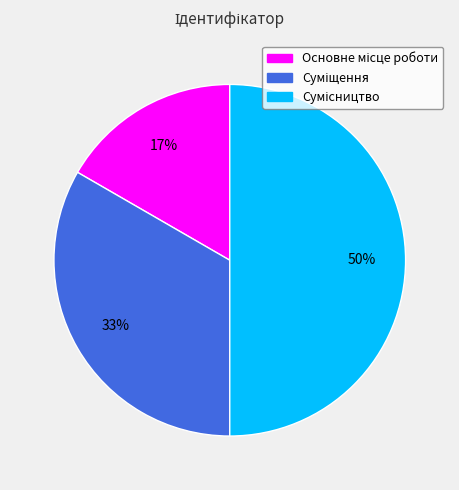

How many slices are in this pie chart?

3